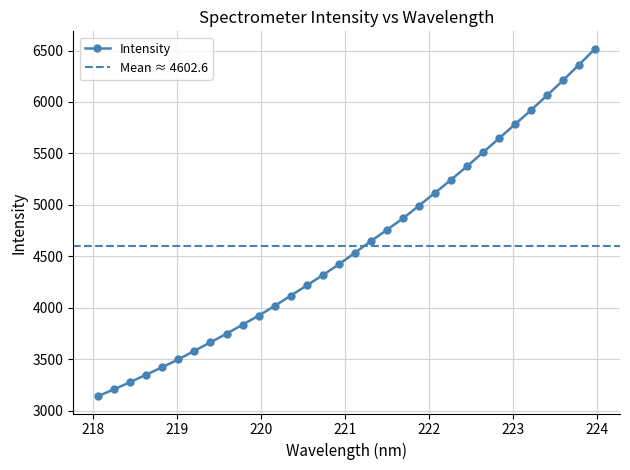

Is this an area chart (filled region under the line)?

No